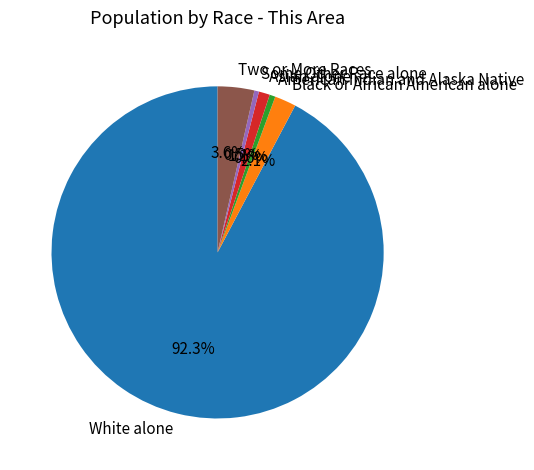

How many segments does this pie chart have?

6